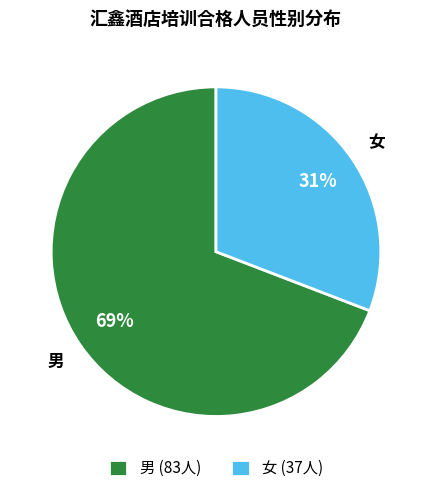

Between 女 and 男, which is larger?

男